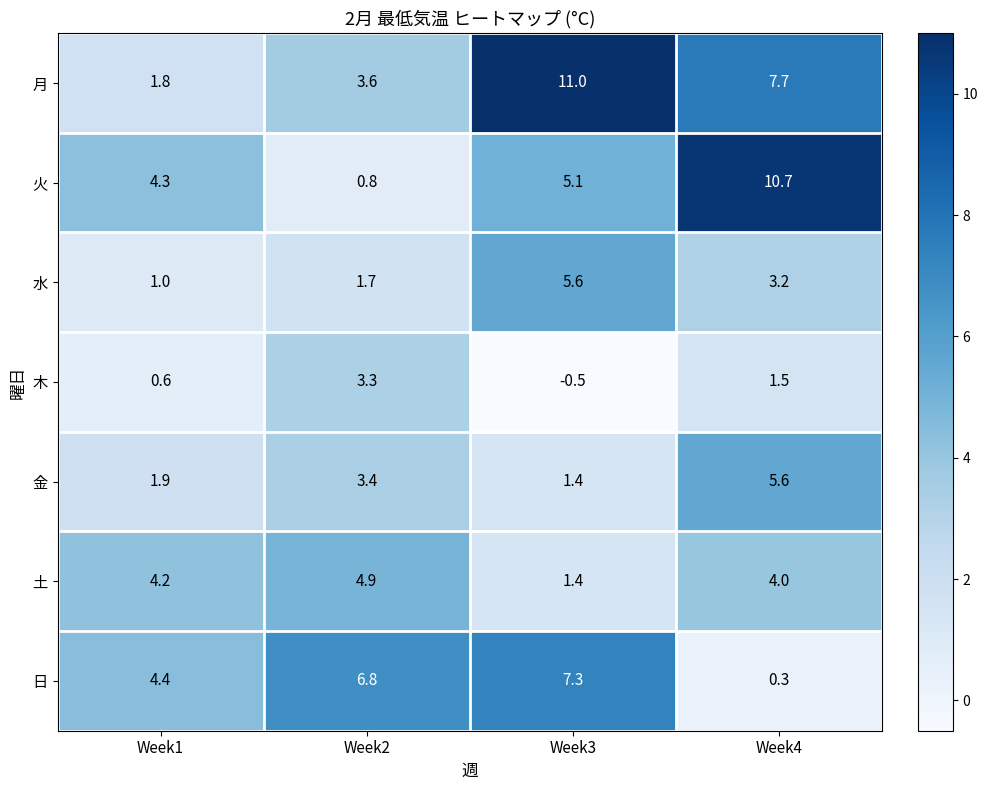

Reading left to right, list all the values displayed in this chart.

月: Week1=1.8	Week2=3.6	Week3=11.0	Week4=7.7
火: Week1=4.3	Week2=0.8	Week3=5.1	Week4=10.7
水: Week1=1.0	Week2=1.7	Week3=5.6	Week4=3.2
木: Week1=0.6	Week2=3.3	Week3=-0.5	Week4=1.5
金: Week1=1.9	Week2=3.4	Week3=1.4	Week4=5.6
土: Week1=4.2	Week2=4.9	Week3=1.4	Week4=4.0
日: Week1=4.4	Week2=6.8	Week3=7.3	Week4=0.3